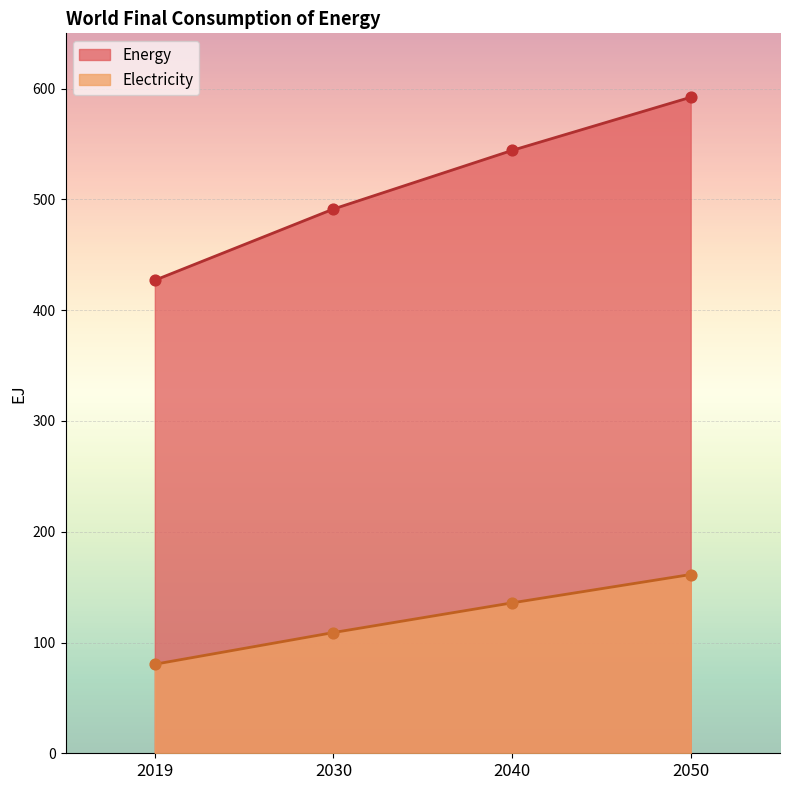

Which series reaches the minimum Y coordinate?

Electricity